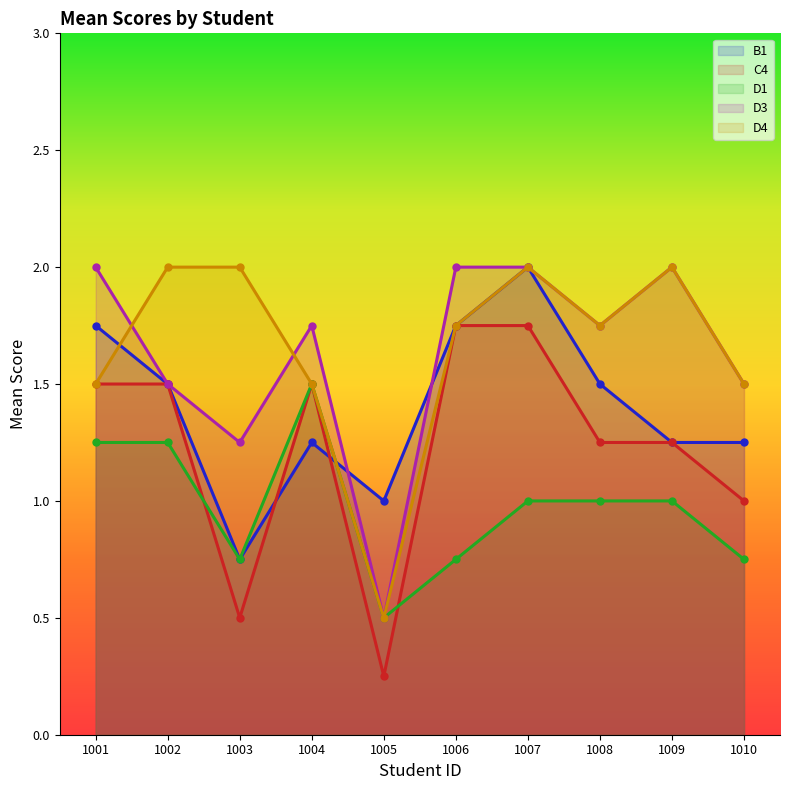

How many lines are shown in the chart?

5